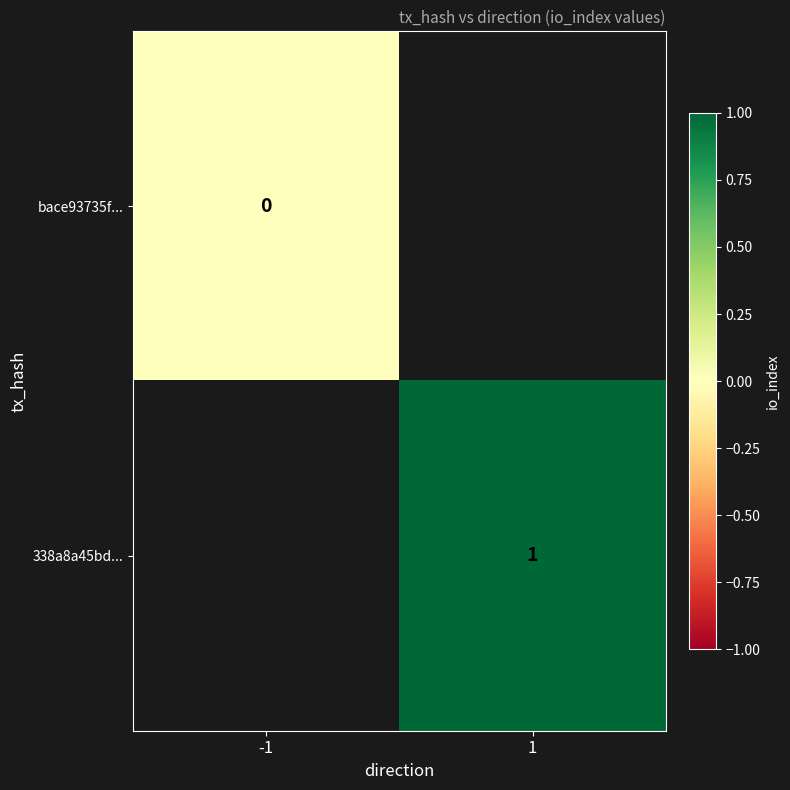

The value of 338a8a45bd... at 1 is 1. True or false?

True